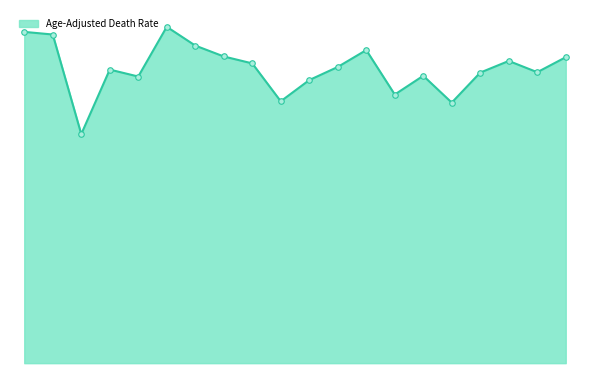

Rank the categories by value from highest to lowest.

West Virginia, Oklahoma, Mississippi, Indiana, Alabama, Louisiana, Missouri, Delaware, Michigan, Vermont, Kansas, Georgia, Texas, New Hampshire, Nebraska, South Dakota, Hawaii, North Dakota, New Mexico, Utah